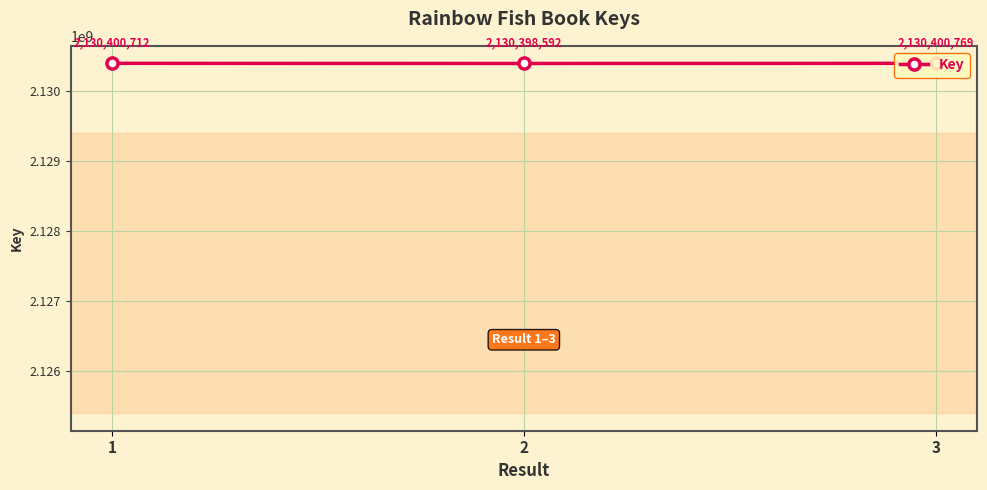

What is the difference between the values at 2 and 3?

2177